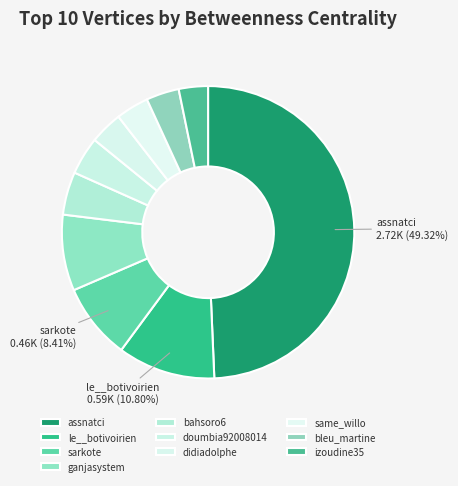

Rank the categories by value from lowest to highest.

izoudine35, didiadolphe, same_willo, bleu_martine, doumbia92008014, bahsoro6, sarkote, ganjasystem, le__botivoirien, assnatci